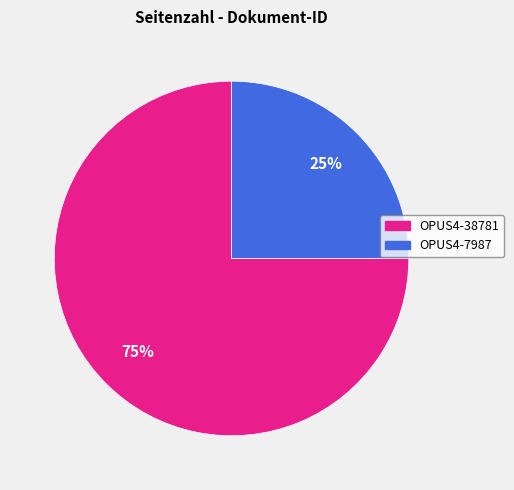

To the nearest percent, what percentage of the pie is OPUS4-38781?

75%